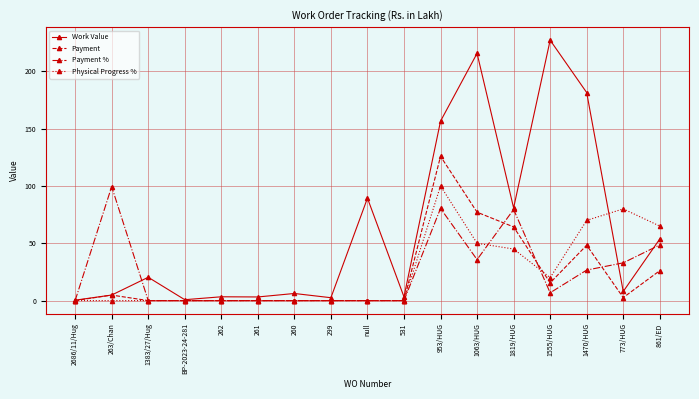

What is the label of the 3rd point from the left?

1383/27/Hug